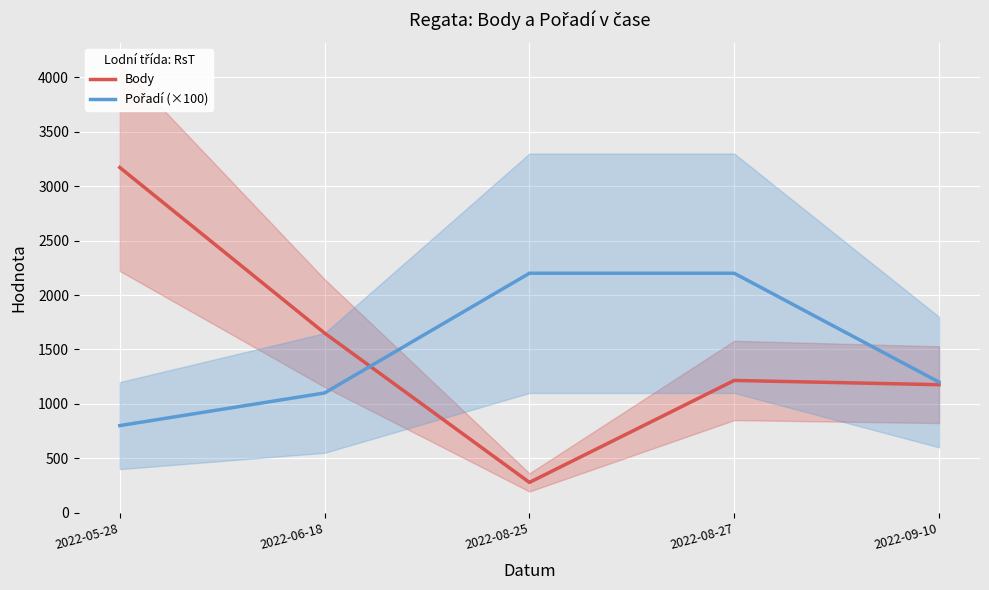

How many values in the Pořadí (×100) series exceed 1200?

2